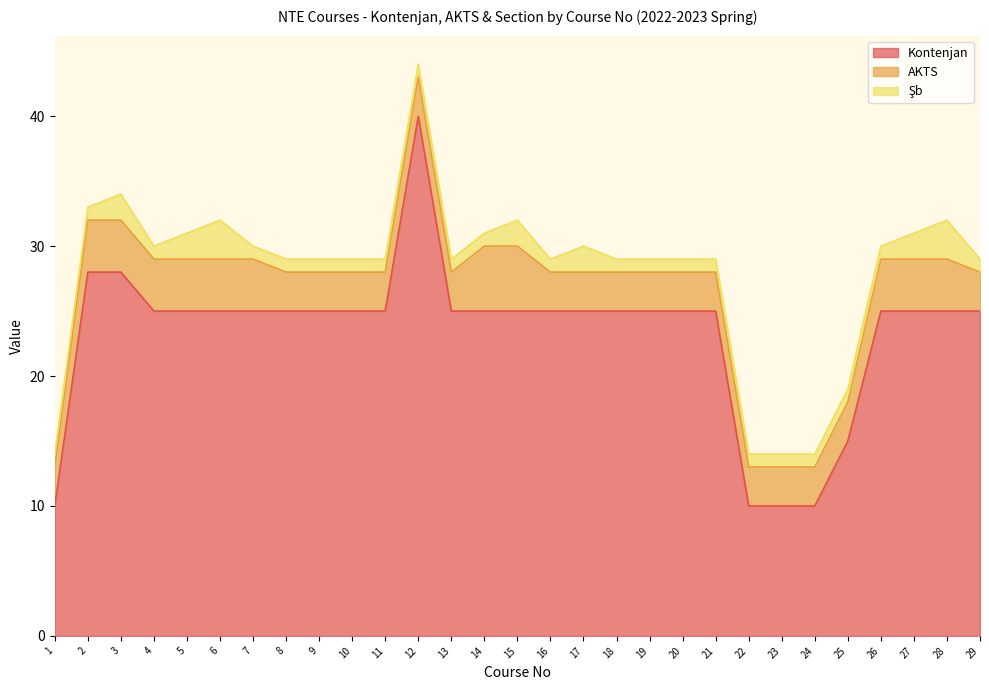

What is the highest value of the Kontenjan series?

40